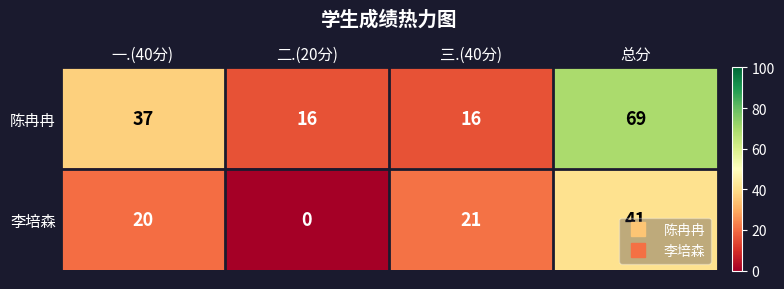

How many values in the 陈冉冉 series are below 37?

2